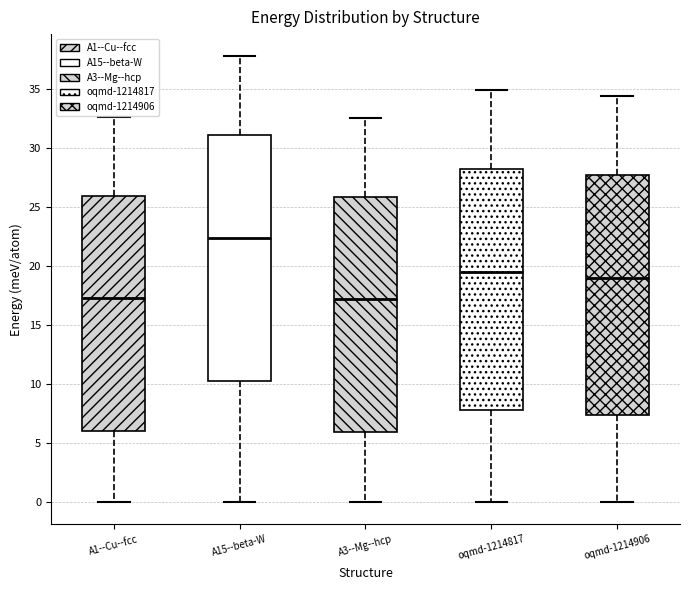

Reading left to right, transcribe this box plot: for each box, give where its median line is, the range the box spans, and where its two whiskers end, as read against the y-axis. The values are not printed on the chart, so give them approximately, as read against the axis.

A1--Cu--fcc: median 17.5, box 6.0 to 26.0, whiskers 0.0 to 32.5
A15--beta-W: median 22.5, box 10.5 to 31.0, whiskers 0.0 to 37.5
A3--Mg--hcp: median 17.0, box 6.0 to 26.0, whiskers 0.0 to 32.5
oqmd-1214817: median 19.5, box 8.0 to 28.0, whiskers 0.0 to 35.0
oqmd-1214906: median 19.0, box 7.5 to 27.5, whiskers 0.0 to 34.5